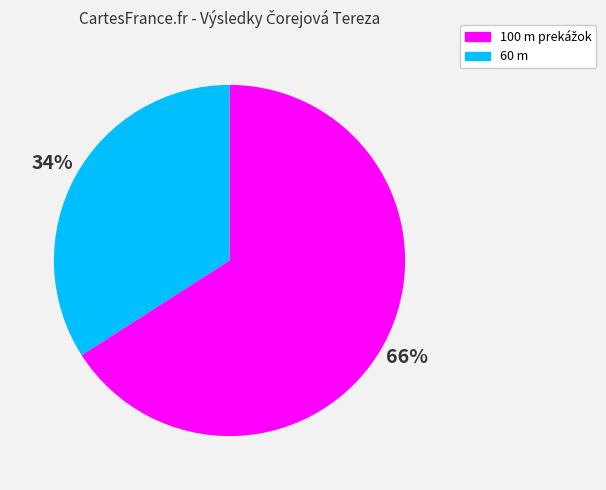

Does any single category account for the majority?

Yes